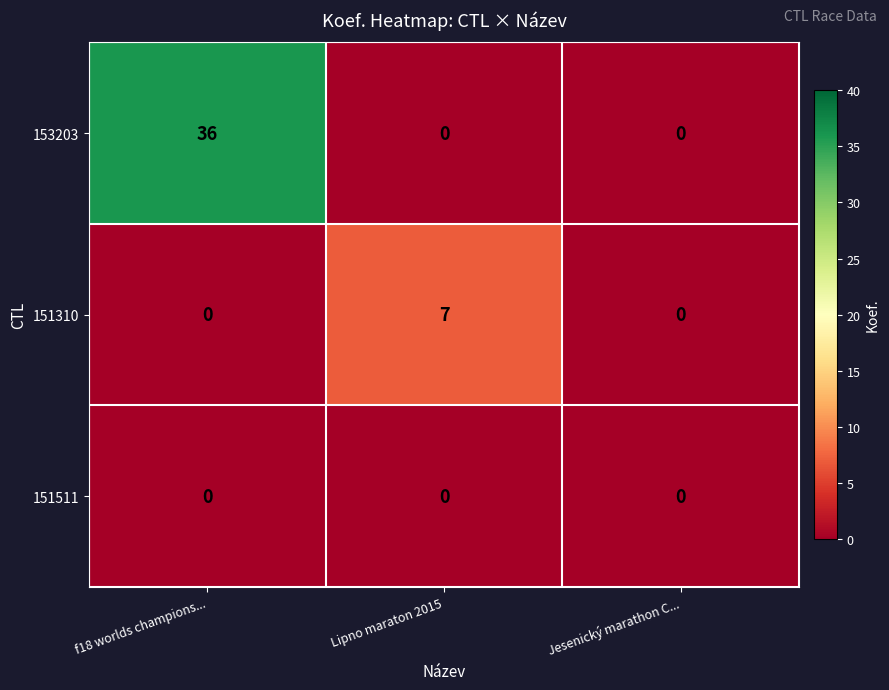

At which category is the sum across all series the highest?

f18 worlds champions...